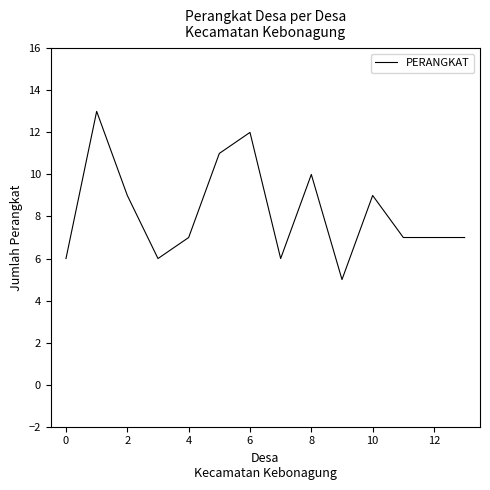

What is the greatest value displayed?

13